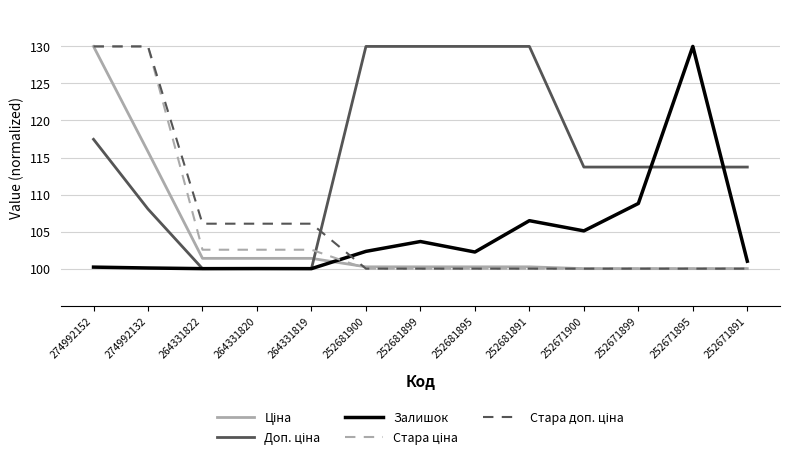

At how many categories does at least one series exceed 118?

7